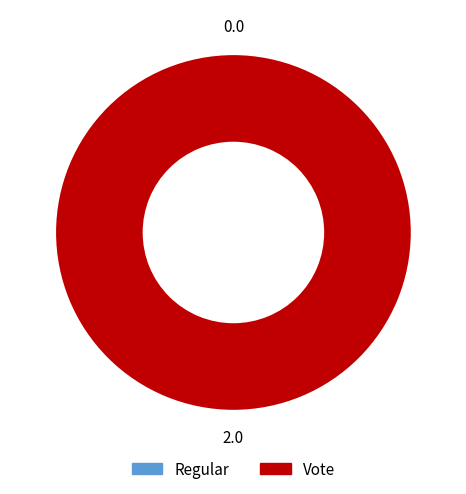

What is the change in value from Regular to Vote?

+2